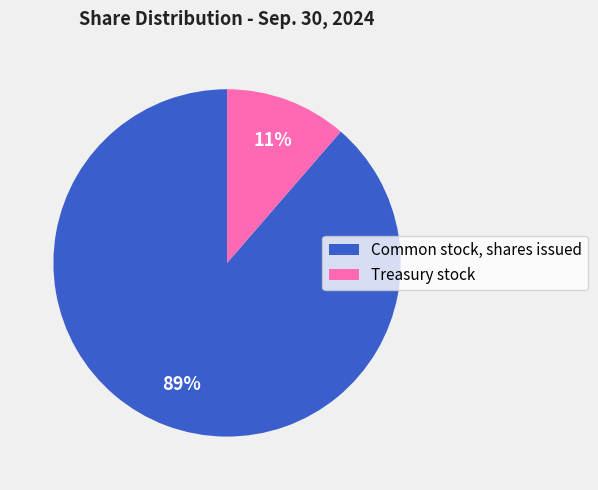

Which slice is the largest?

Common stock, shares issued